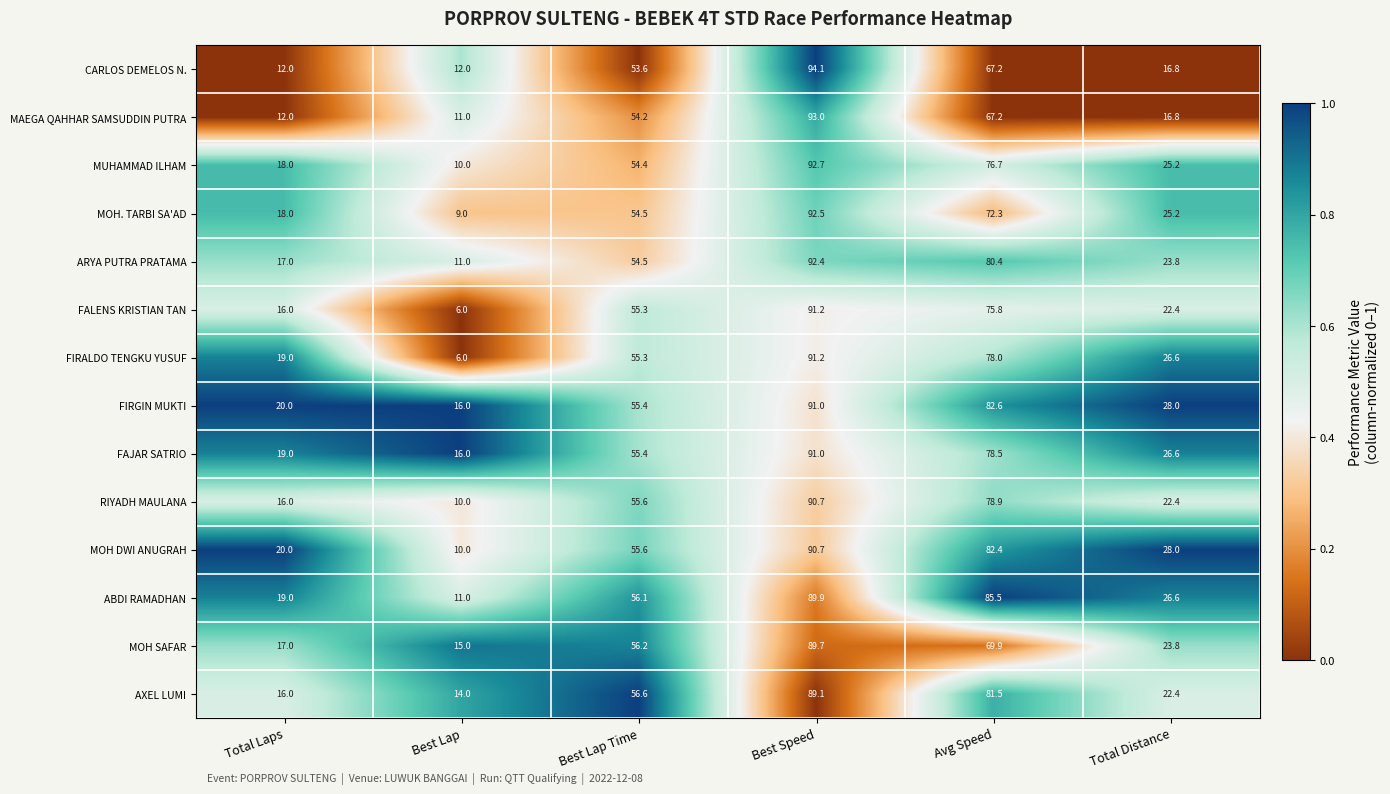

Which series changed the most between Best Speed and Avg Speed?

CARLOS DEMELOS N.